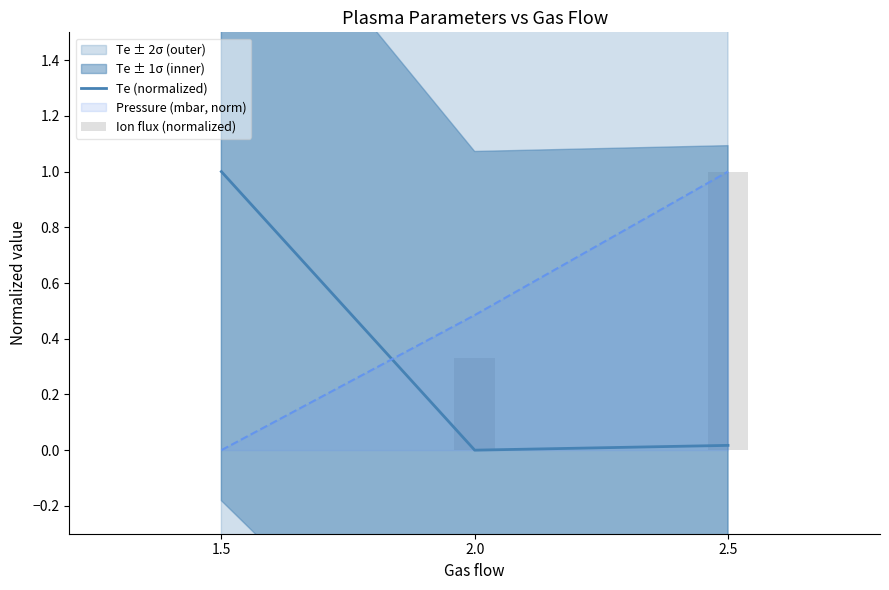

How many values in the Te (normalized) series exceed 0?

2